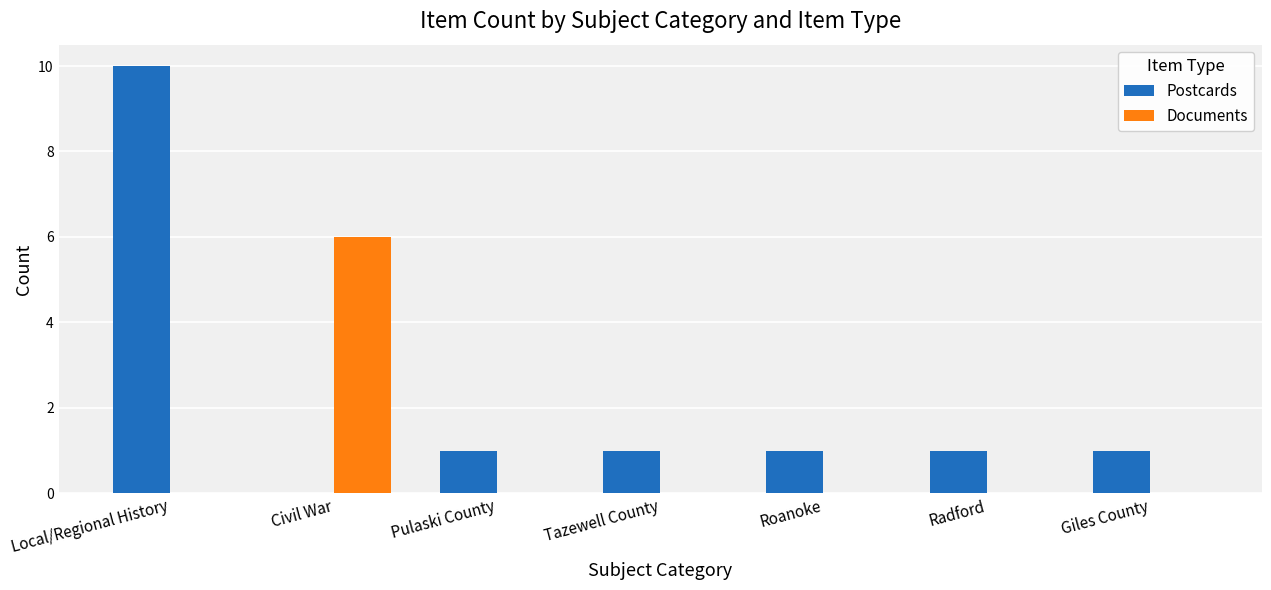

What are all the series names shown in the legend?

Postcards, Documents